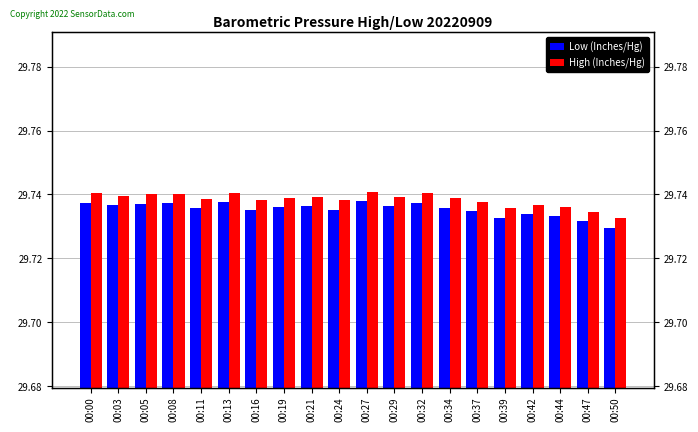

Reading left to right, list all the values displayed in this chart.

Low (Inches/Hg): 29.7	29.7	29.7	29.7	29.7	29.7	29.7	29.7	29.7	29.7	29.7	29.7	29.7	29.7	29.7	29.7	29.7	29.7	29.7	29.7
High (Inches/Hg): 29.7	29.7	29.7	29.7	29.7	29.7	29.7	29.7	29.7	29.7	29.7	29.7	29.7	29.7	29.7	29.7	29.7	29.7	29.7	29.7